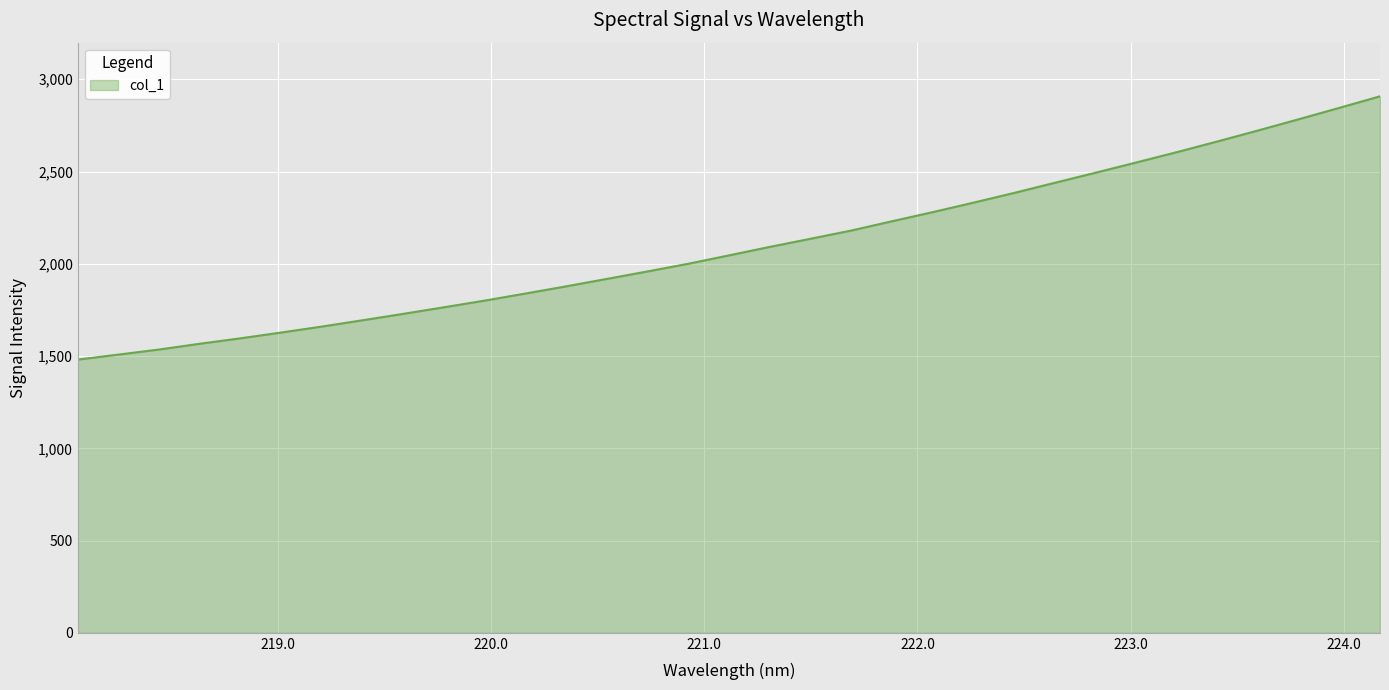

How many values are below 2046?

16